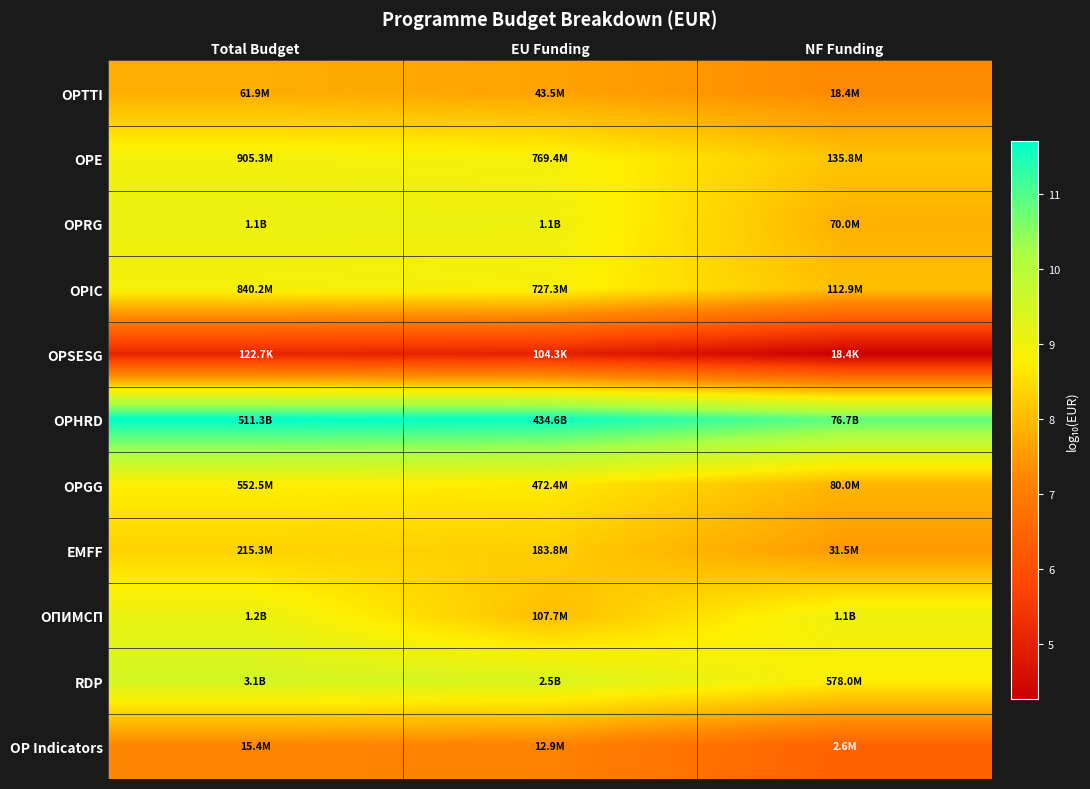

What is the maximum value shown in the chart?

11.7